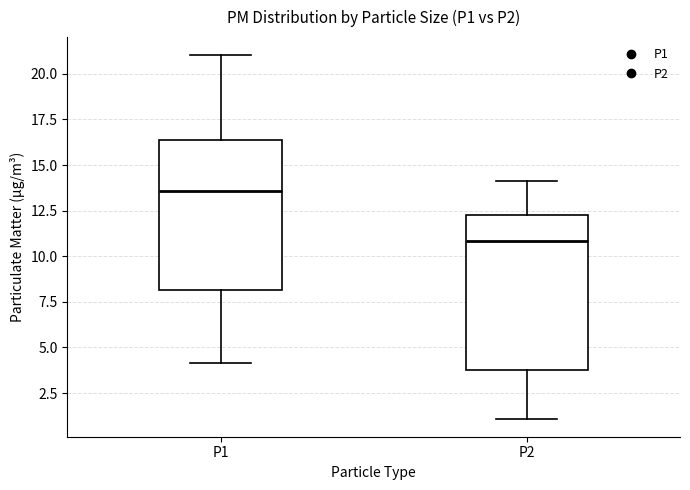

Reading left to right, read every box against the y-axis: the position of its median line, the range the box covers, and the ends of its whiskers. The values are not printed on the chart, so give them approximately, as read against the axis.

P1: median 13.5, box 8.0 to 16.5, whiskers 4.0 to 21.0
P2: median 11.0, box 4.0 to 12.5, whiskers 1.0 to 14.0